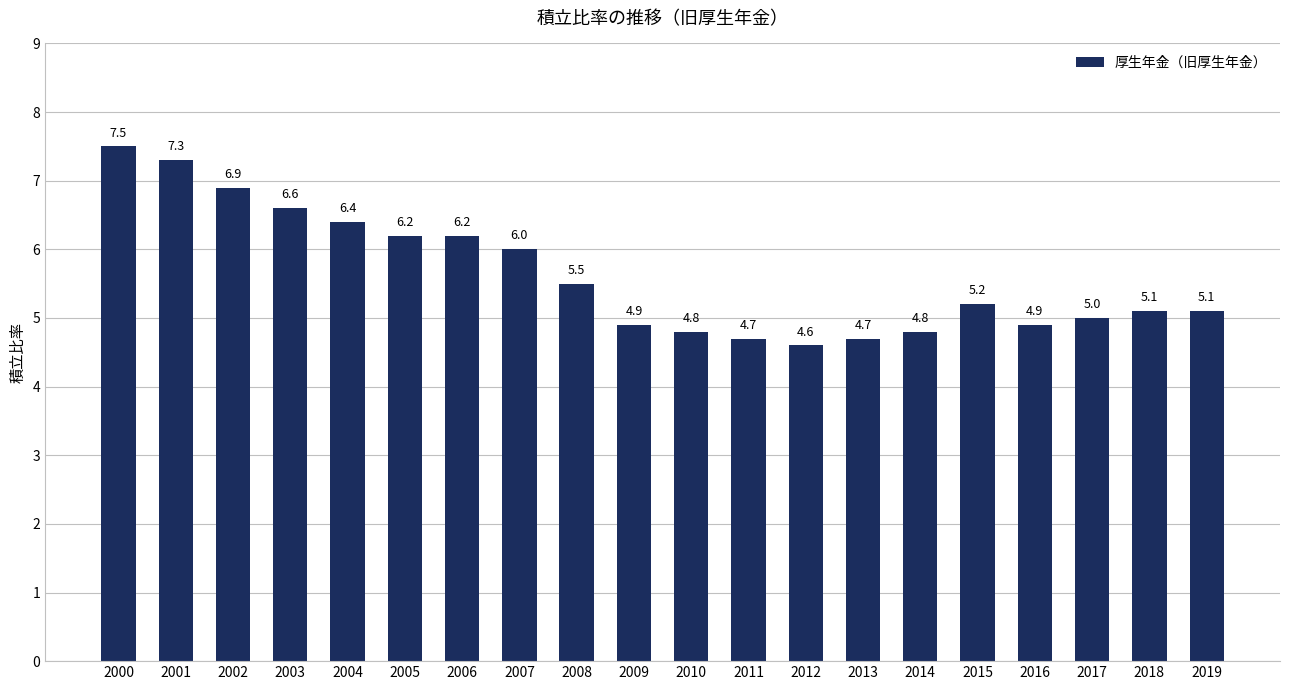

The value at 2014 is 2.2. True or false?

False